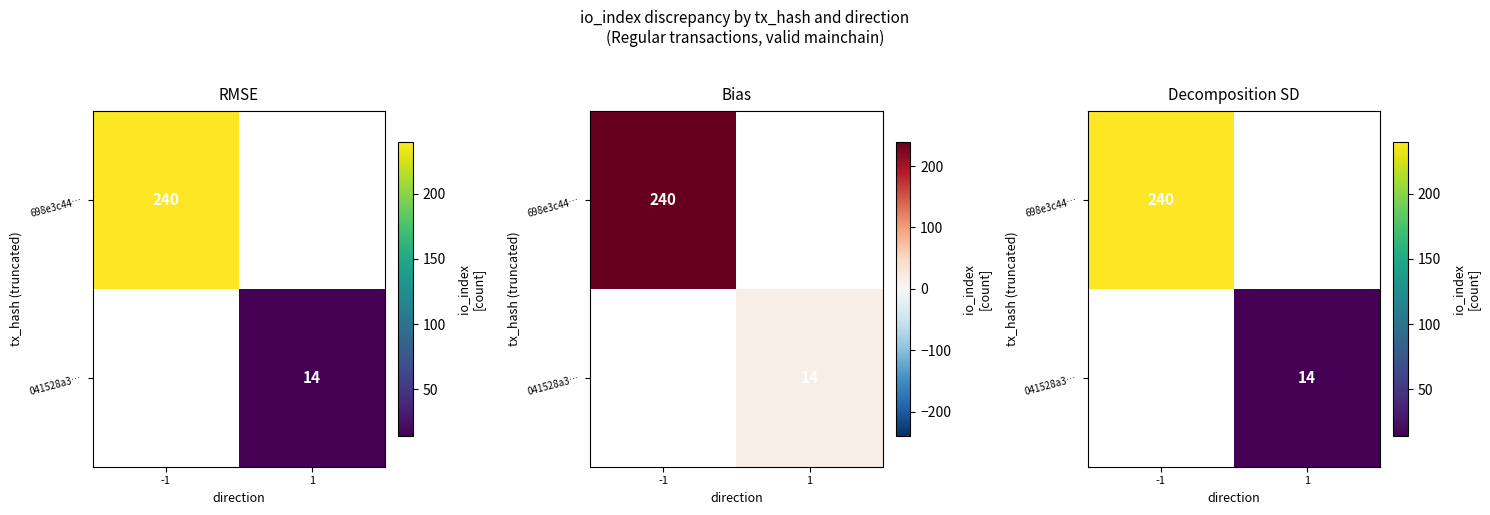

List the series in order of their overall mean, highest first.

698e3c44…, 041528a3…